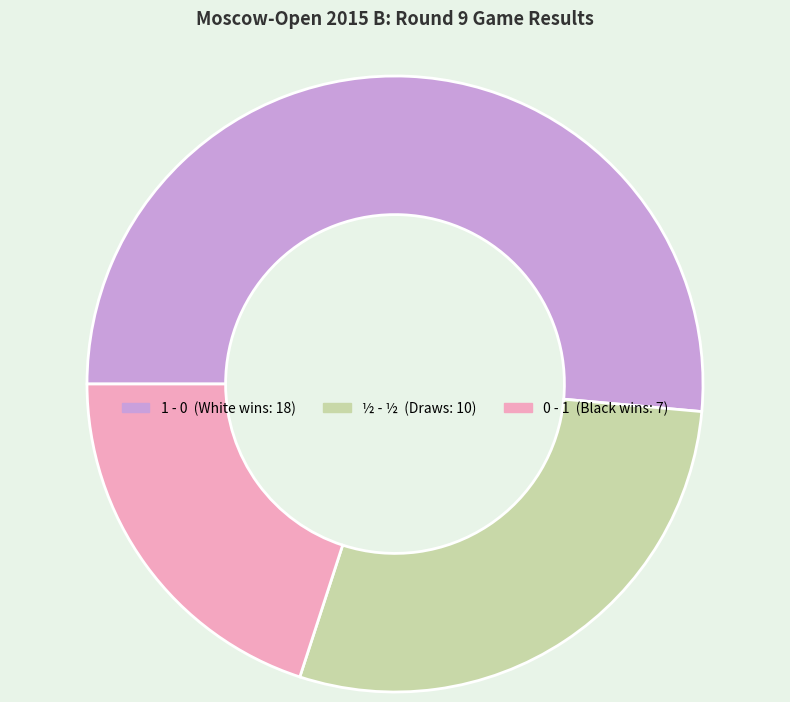

Is there a majority slice in this chart?

Yes